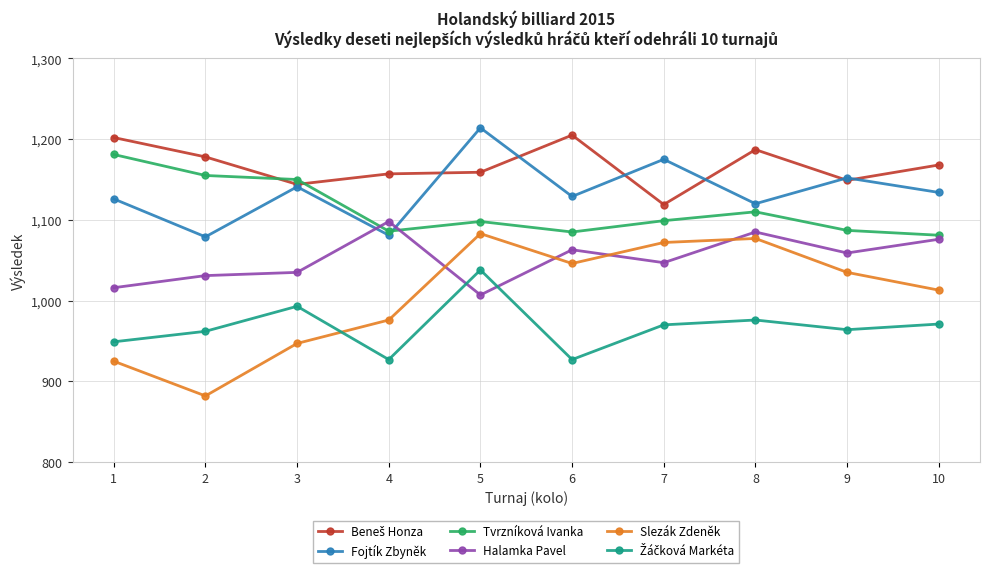

What is the value of the Halamka Pavel point at the 7th from the left?

1047